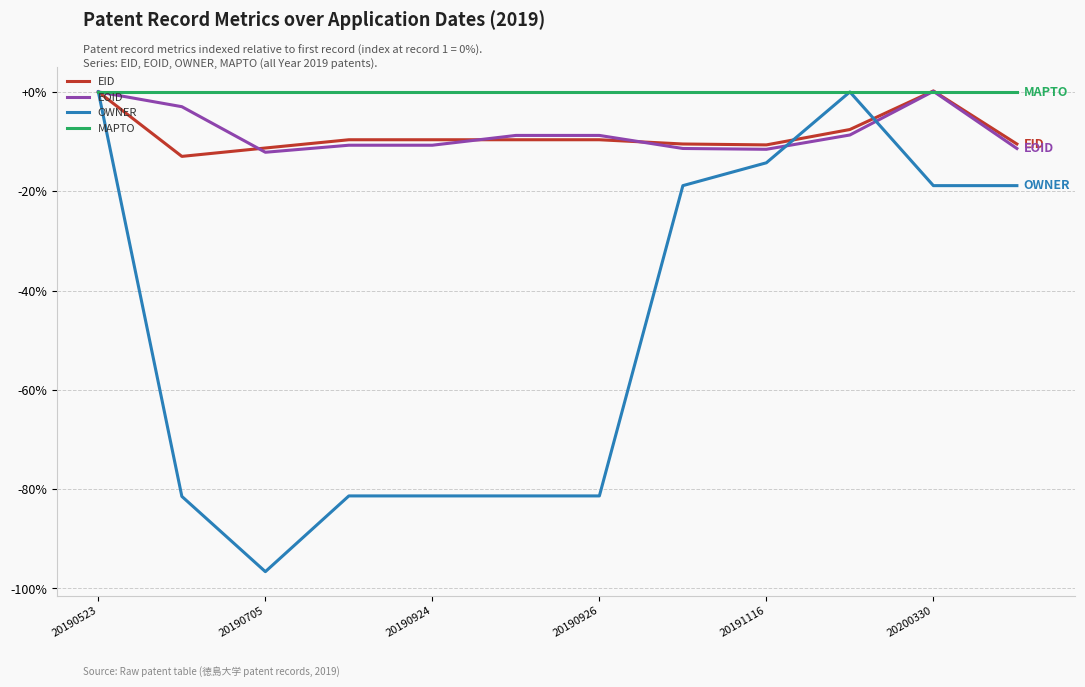

Which series has the largest range (max minus min)?

OWNER